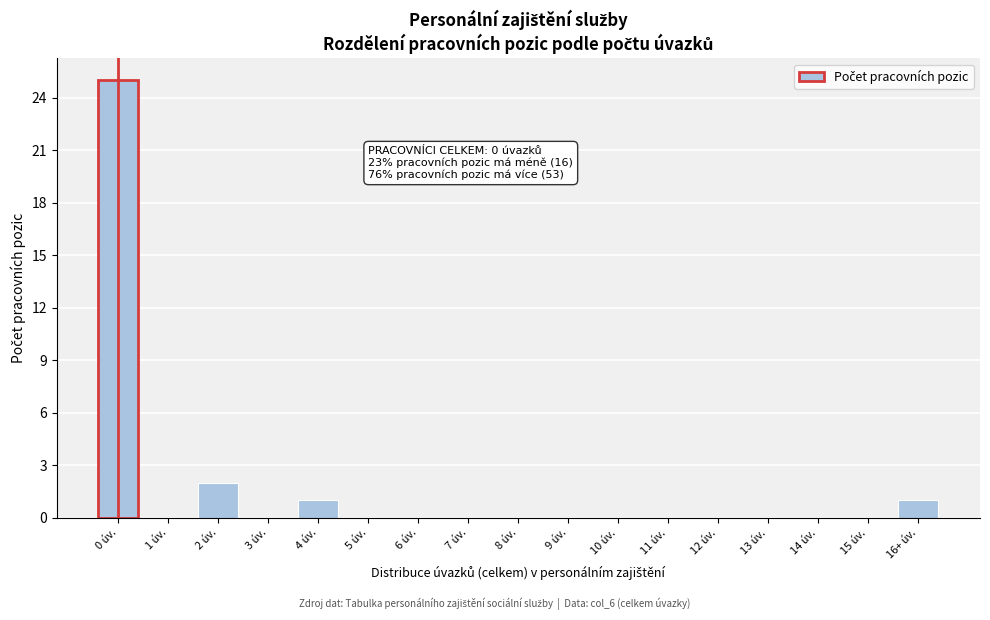

Reading left to right, extract all data points from this chart.

0 úv.=25	1 úv.=0	2 úv.=2	3 úv.=0	4 úv.=1	5 úv.=0	6 úv.=0	7 úv.=0	8 úv.=0	9 úv.=0	10 úv.=0	11 úv.=0	12 úv.=0	13 úv.=0	14 úv.=0	15 úv.=0	16+ úv.=1